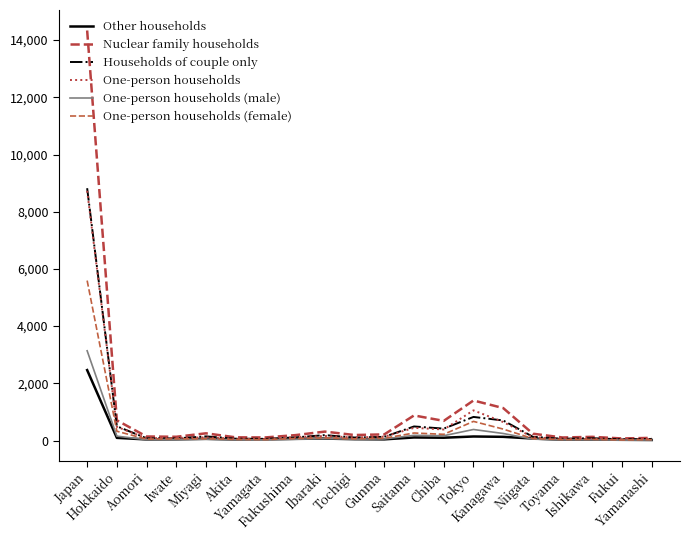

At how many categories does at least one series exceed 8546?

1